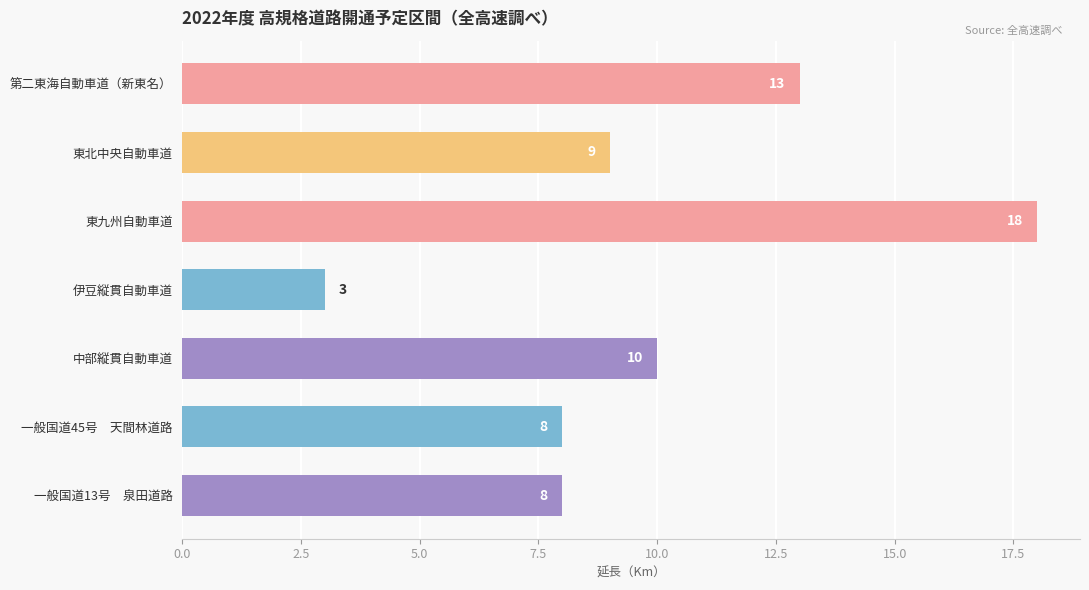

What is the minimum value shown in the chart?

3